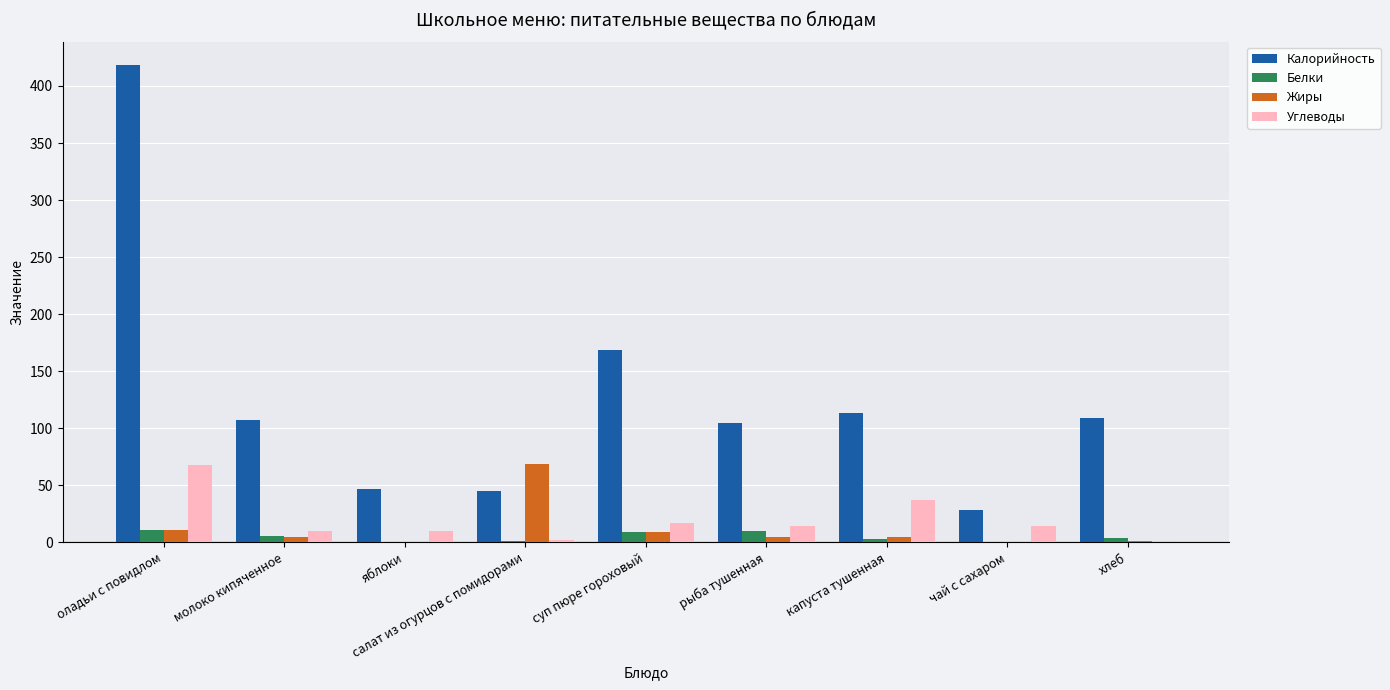

Which series has the largest total across all categories?

Калорийность